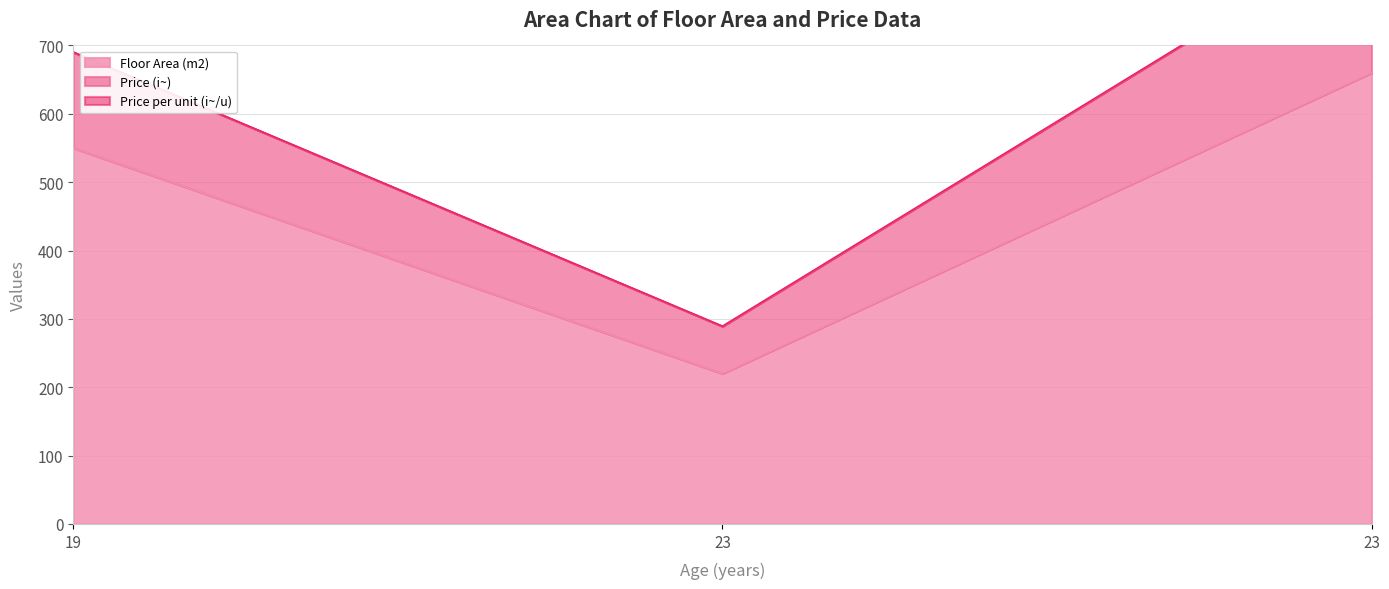

True or false: Price per unit (i~/u) has a value of 0.3 at 23.

True